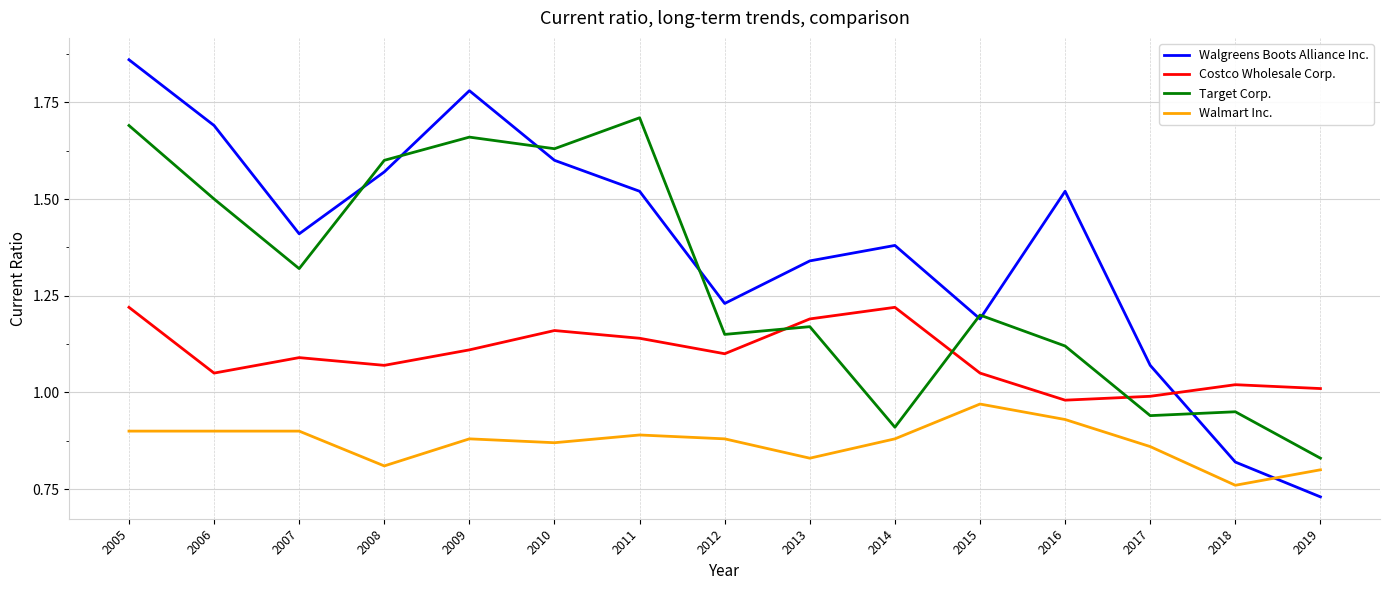

Where is the first local maximum for Costco Wholesale Corp.?

2007